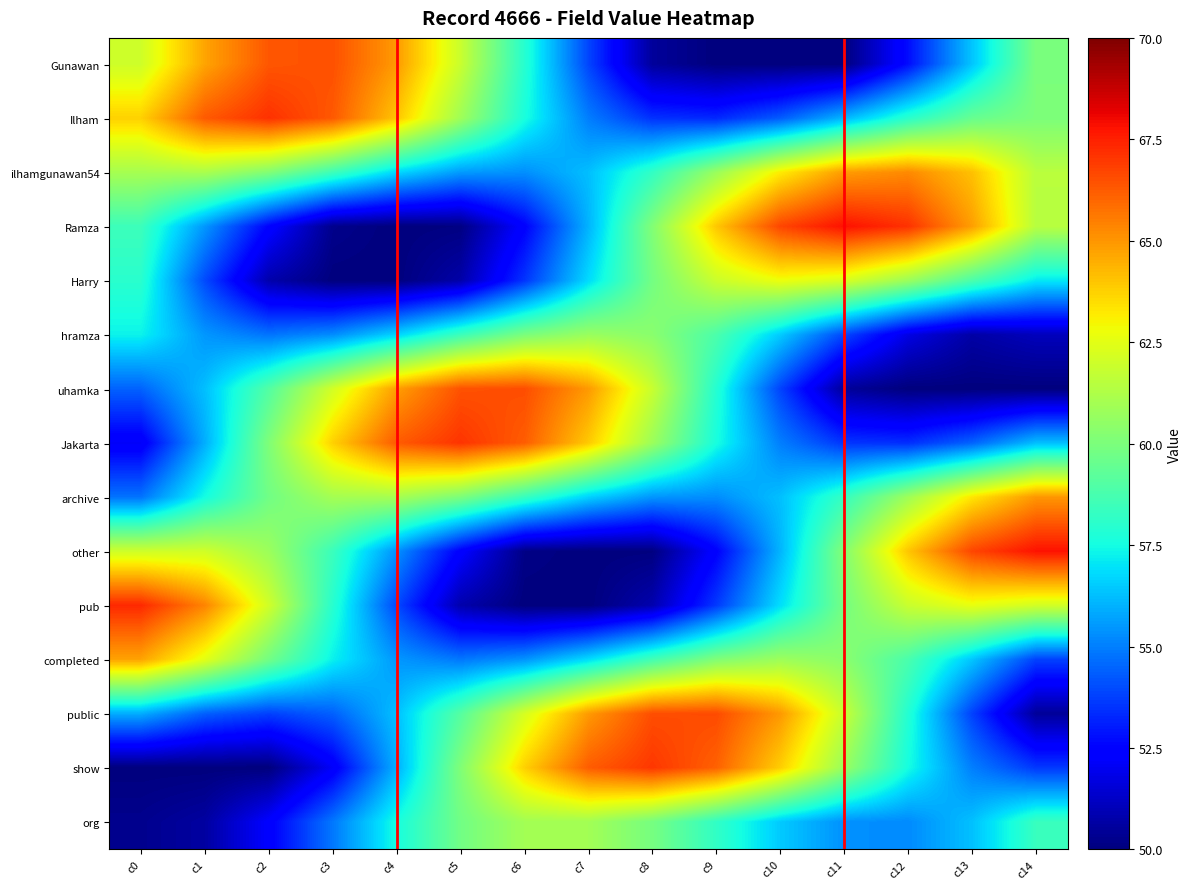

How many categories are shown in the chart?

15